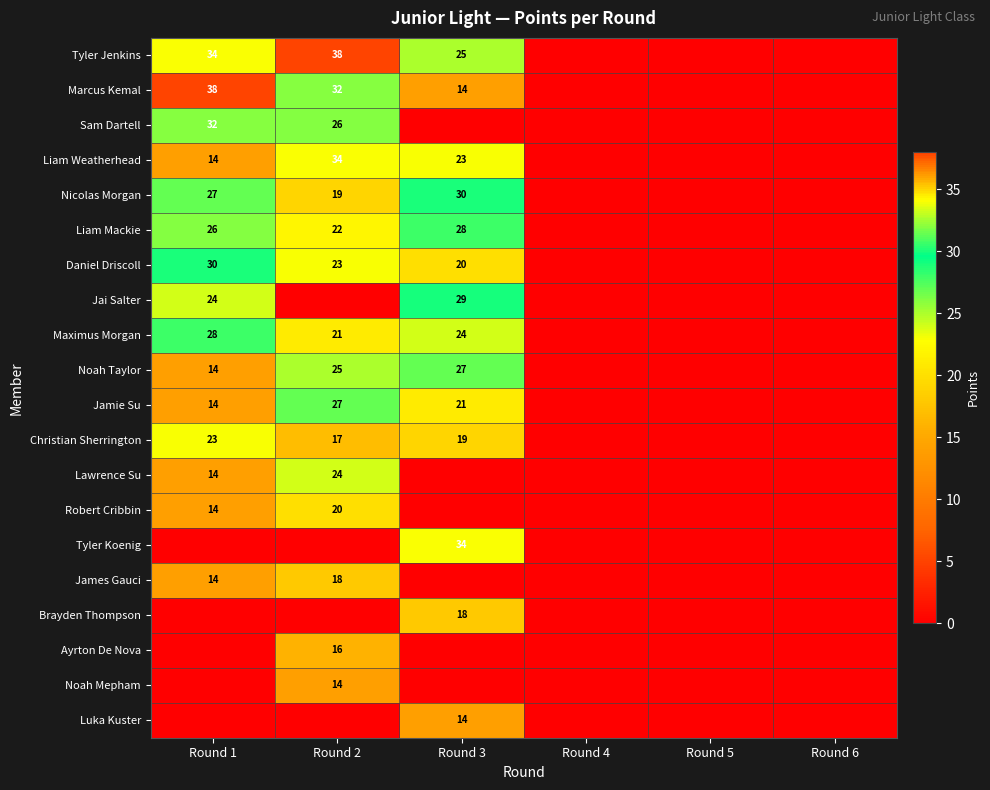

Is it true that Tyler Jenkins equals 65 at Round 2?

False